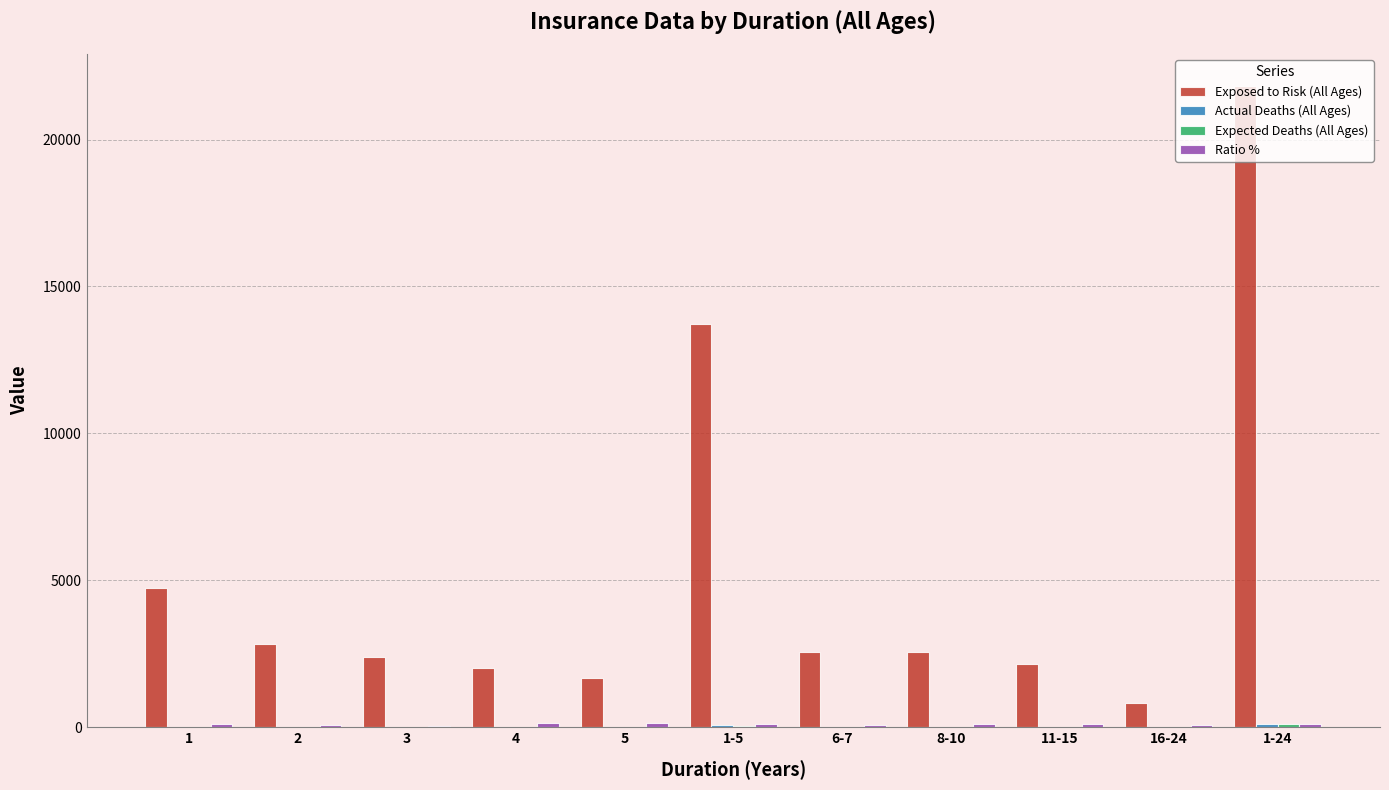

How many groups of bars are there?

11